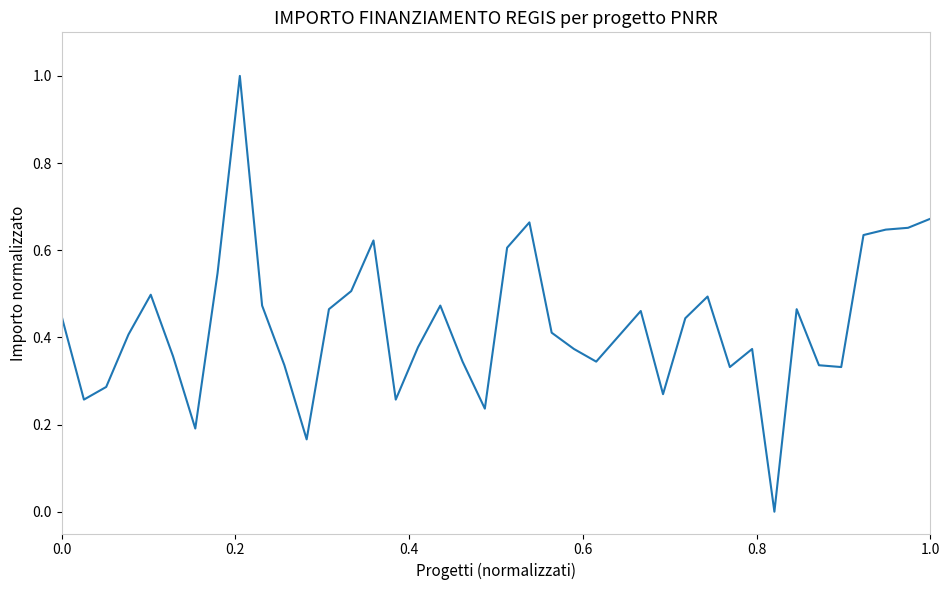

How many positive values are there?

39